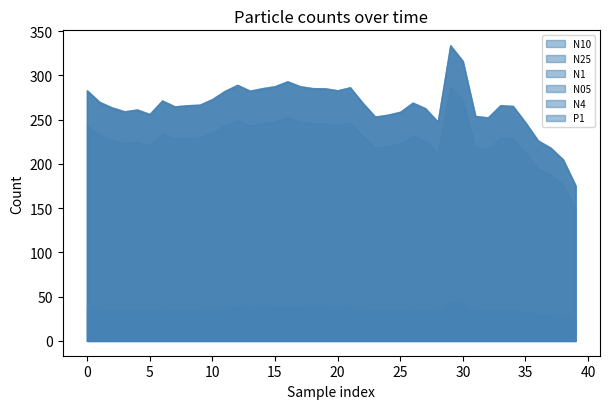

What are all the series names shown in the legend?

N10, N25, N1, N05, N4, P1